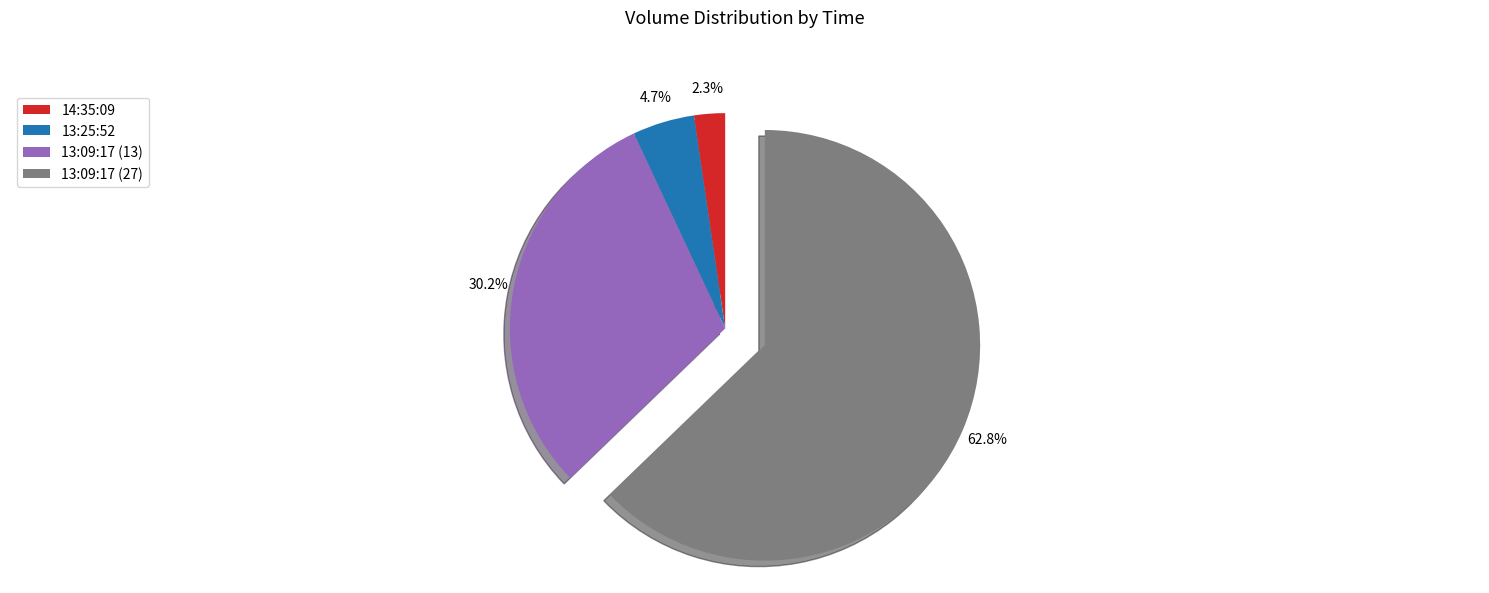

What is the total percentage of 13:09:17 (27) and 14:35:09?

65.1%